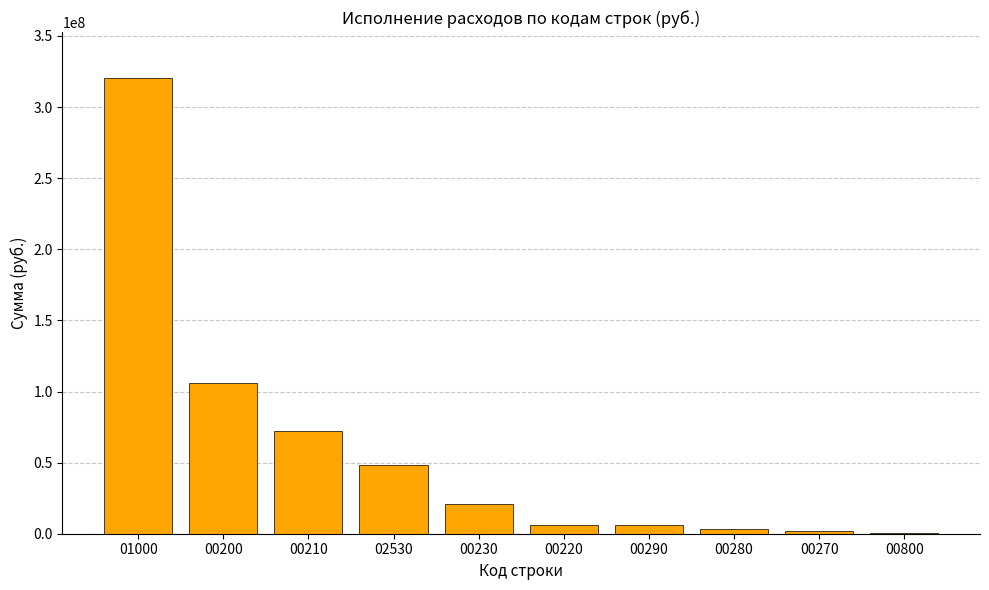

Where is the data nearest to the value 160641776?

00200